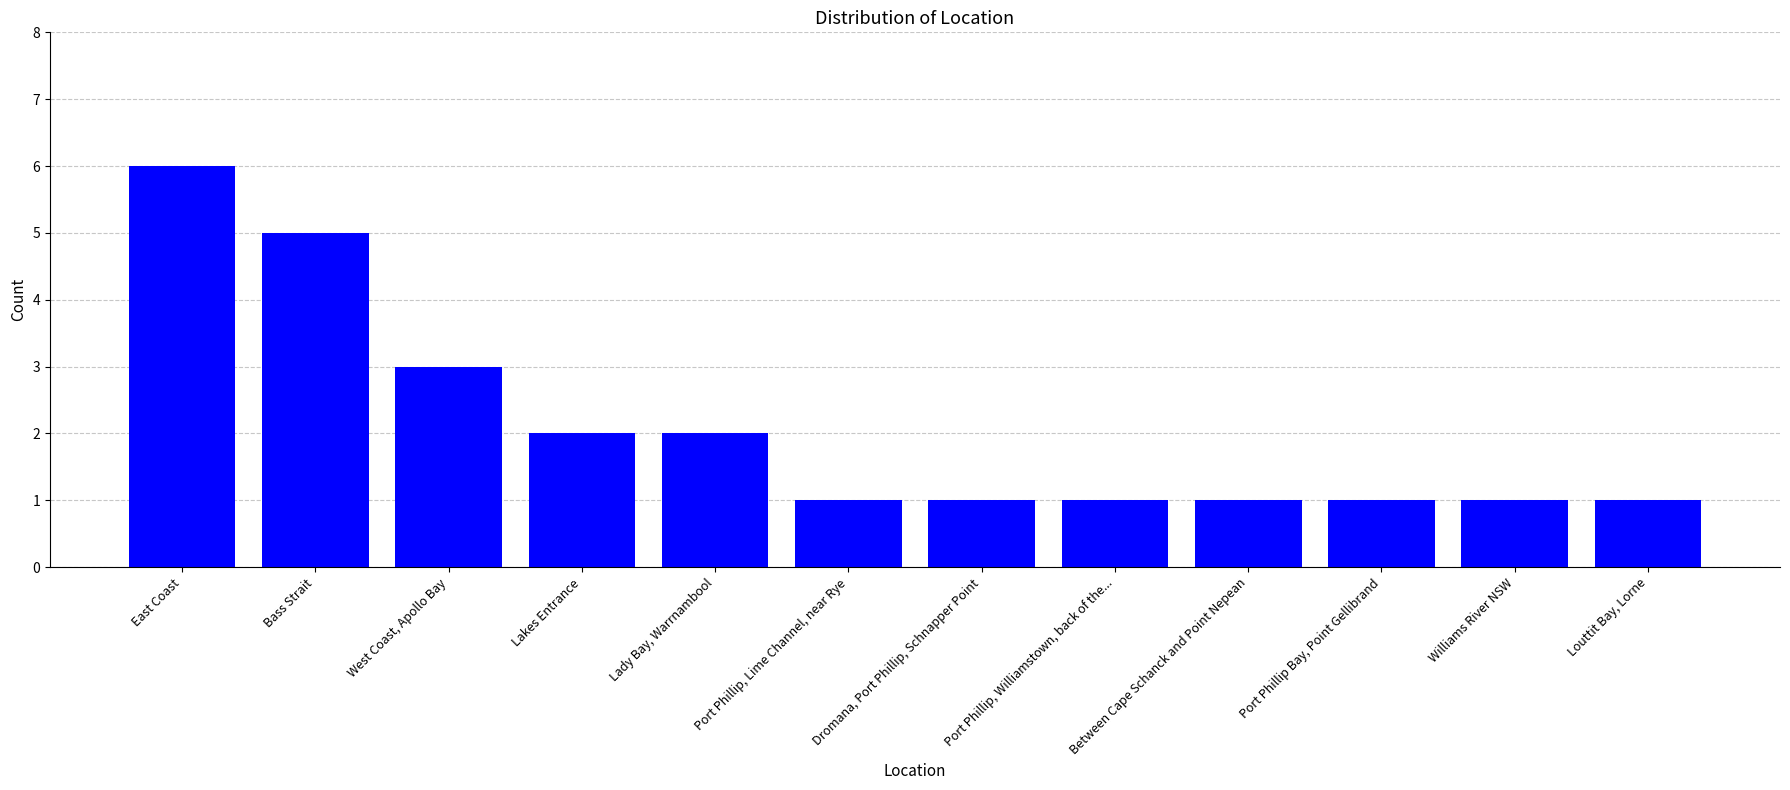

Reading left to right, what are all the values shown in this chart?

East Coast=6	Bass Strait=5	West Coast, Apollo Bay=3	Lakes Entrance=2	Lady Bay, Warrnambool=2	Port Phillip, Lime Channel, near Rye=1	Dromana, Port Phillip, Schnapper Point=1	Port Phillip, Williamstown, back of the...=1	Between Cape Schanck and Point Nepean=1	Port Phillip Bay, Point Gellibrand=1	Williams River NSW=1	Louttit Bay, Lorne=1